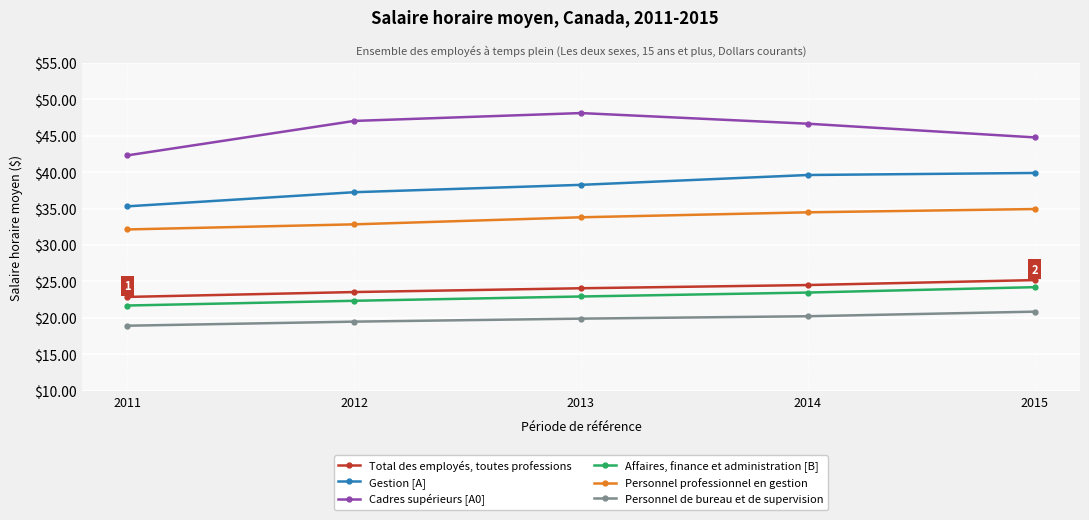

What value does the Gestion [A] series have at 2015?

39.9